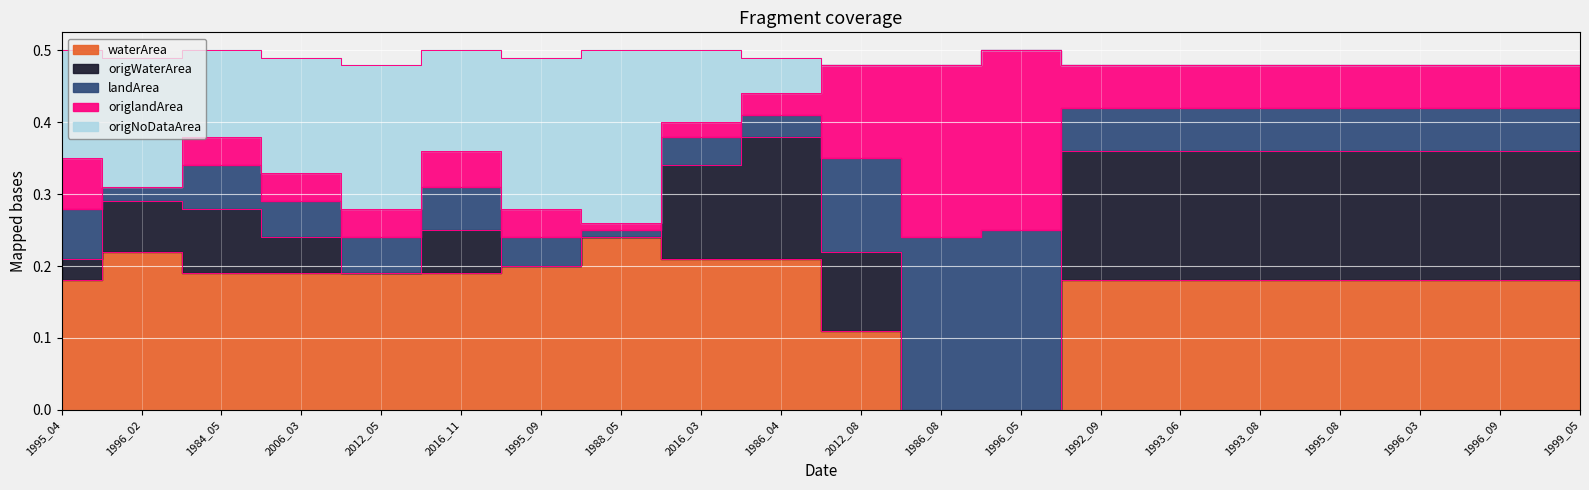

How many categories are shown in the chart?

20